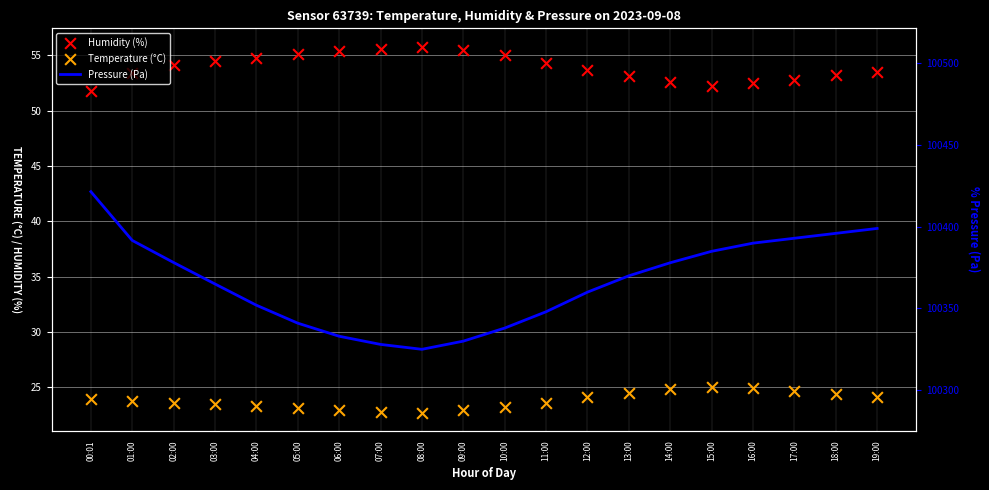

What are all the series names shown in the legend?

Humidity (%), Temperature (°C), Pressure (Pa)